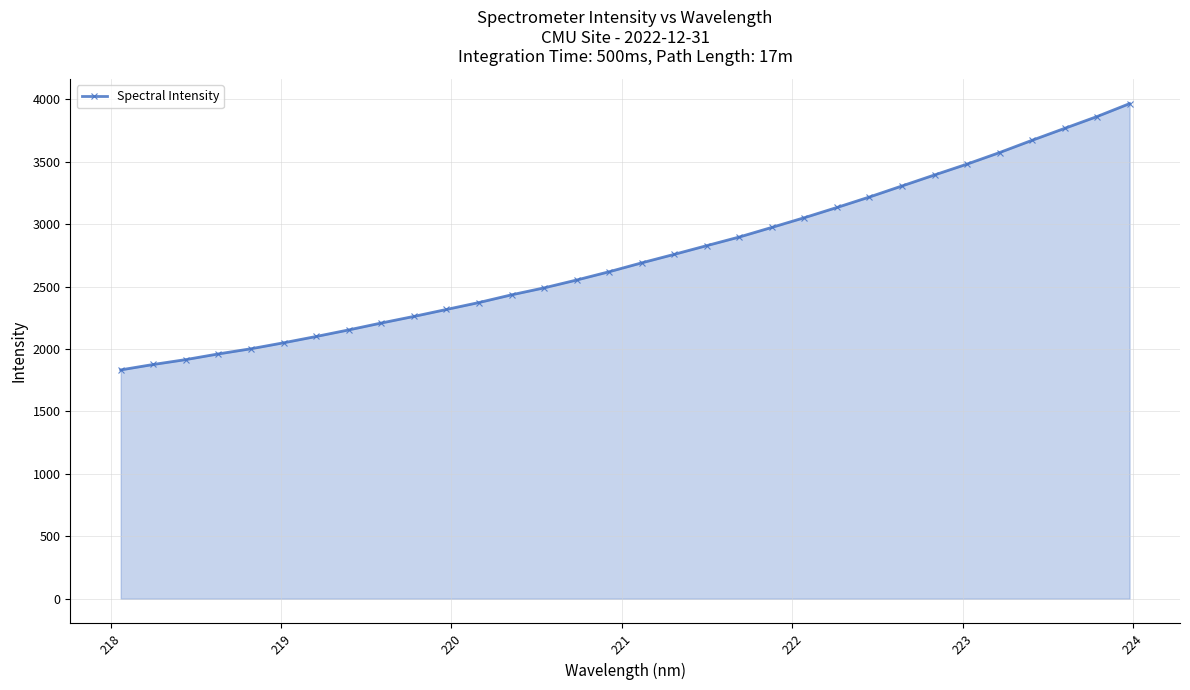

What is the smallest value displayed?

1832.7